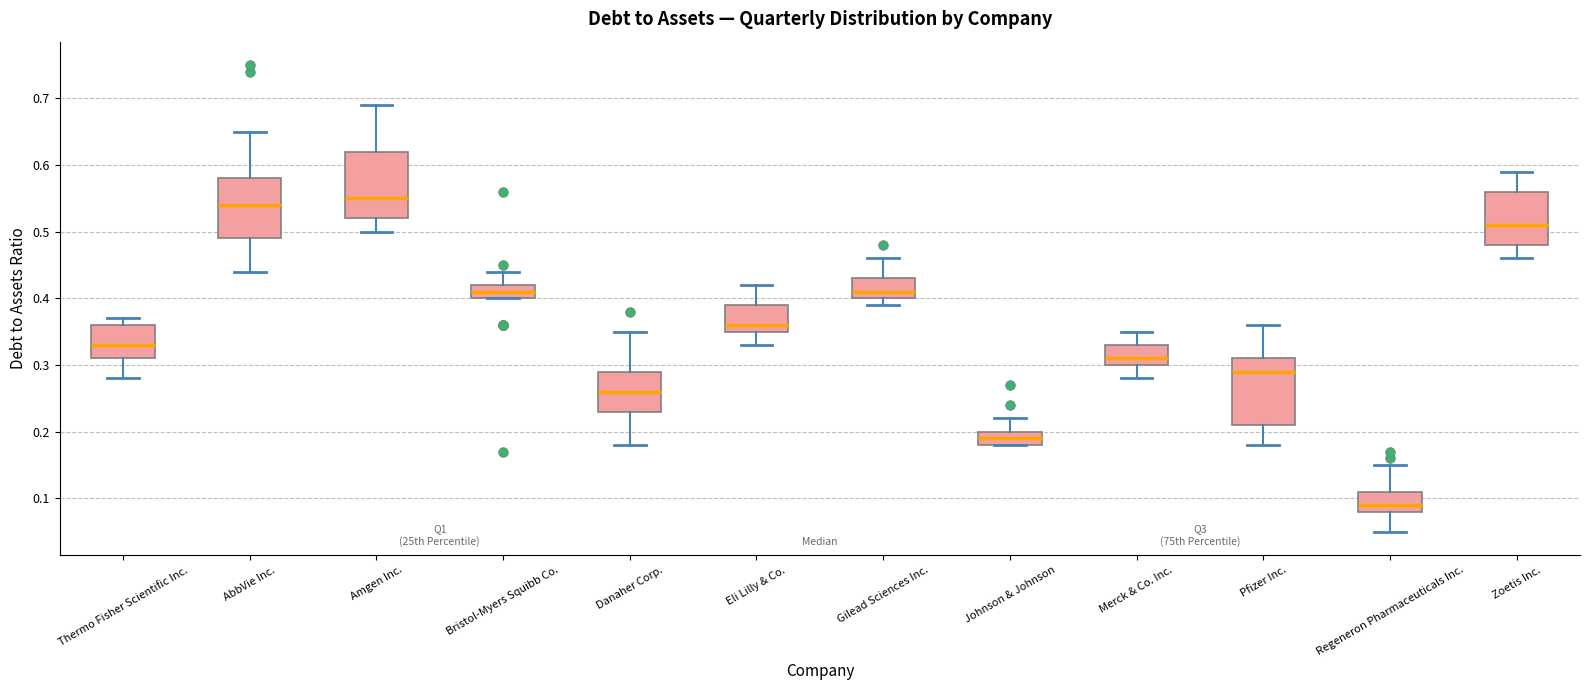

Reading left to right, transcribe this box plot: for each box, give where its median line is, the range the box spans, and where its two whiskers end, as read against the y-axis. The values are not printed on the chart, so give them approximately, as read against the axis.

Thermo Fisher Scientific Inc.: median 0.33, box 0.31 to 0.36, whiskers 0.28 to 0.37
AbbVie Inc.: median 0.54, box 0.49 to 0.58, whiskers 0.44 to 0.65
Amgen Inc.: median 0.55, box 0.52 to 0.62, whiskers 0.50 to 0.69
Bristol-Myers Squibb Co.: median 0.41, box 0.40 to 0.42, whiskers 0.40 to 0.44
Danaher Corp.: median 0.26, box 0.23 to 0.29, whiskers 0.18 to 0.35
Eli Lilly & Co.: median 0.36, box 0.35 to 0.39, whiskers 0.33 to 0.42
Gilead Sciences Inc.: median 0.41, box 0.40 to 0.43, whiskers 0.39 to 0.46
Johnson & Johnson: median 0.19, box 0.18 to 0.20, whiskers 0.18 to 0.22
Merck & Co. Inc.: median 0.31, box 0.30 to 0.33, whiskers 0.28 to 0.35
Pfizer Inc.: median 0.29, box 0.21 to 0.31, whiskers 0.18 to 0.36
Regeneron Pharmaceuticals Inc.: median 0.09, box 0.08 to 0.11, whiskers 0.05 to 0.15
Zoetis Inc.: median 0.51, box 0.48 to 0.56, whiskers 0.46 to 0.59